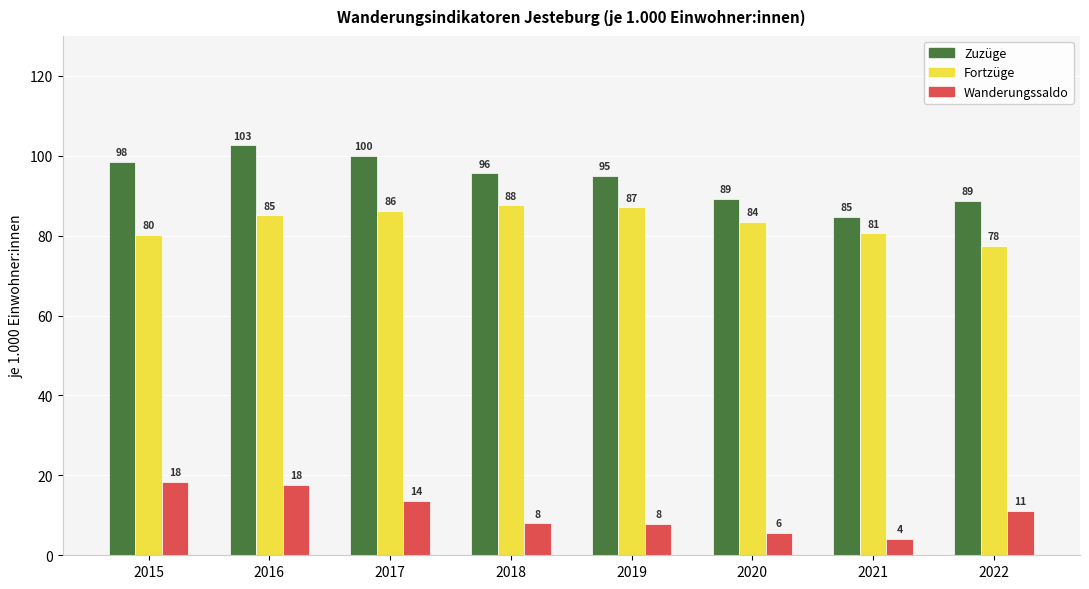

What is the value of the Fortzüge bar at the 7th from the left?

80.6